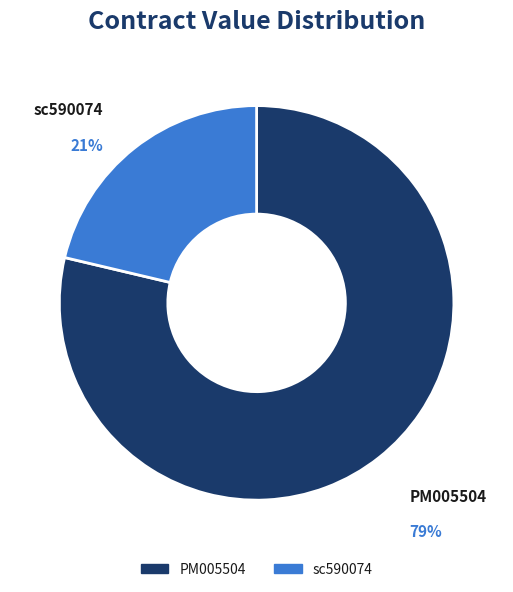

The PM005504 slice represents 79% of the pie. True or false?

True